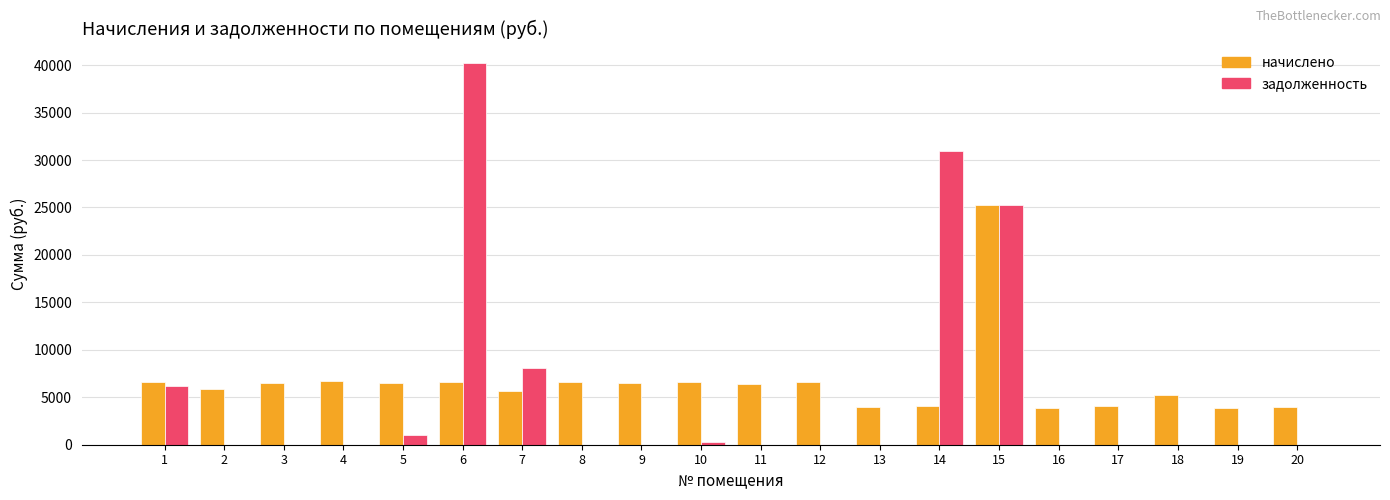

Is the value of задолженность at 14 greater than the value of начислено at 2?

Yes